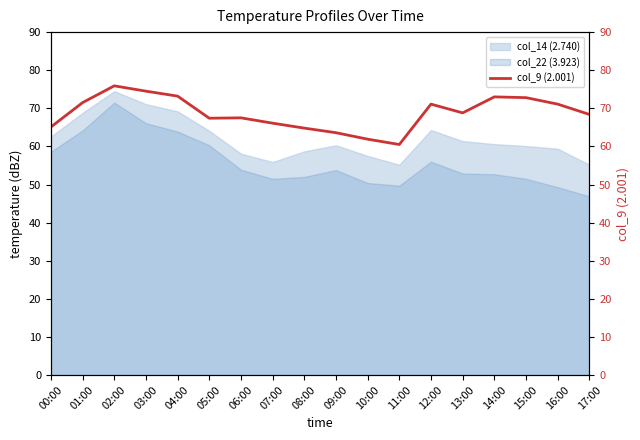

Reading left to right, list all the values displayed in this chart.

65.1	71.5	75.9	74.5	73.2	67.4	67.5	66.1	64.8	63.6	61.9	60.5	71.1	68.8	73.0	72.8	71.1	68.4